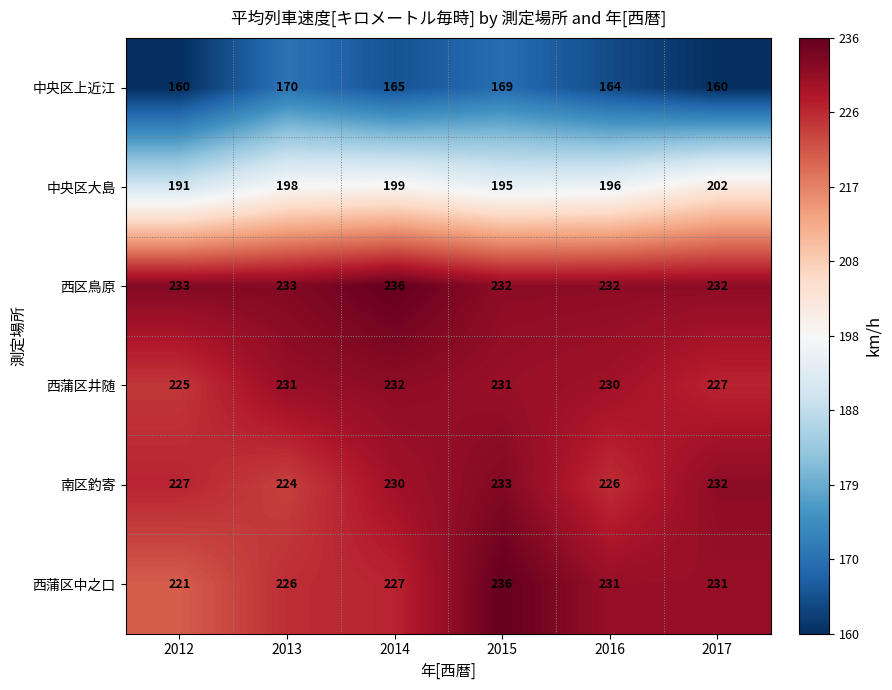

What is the spread (max minus min) of values at 2013?

63